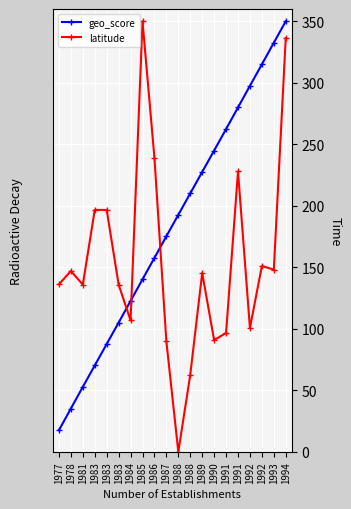

How many data points in geo_score are less than 192?

10